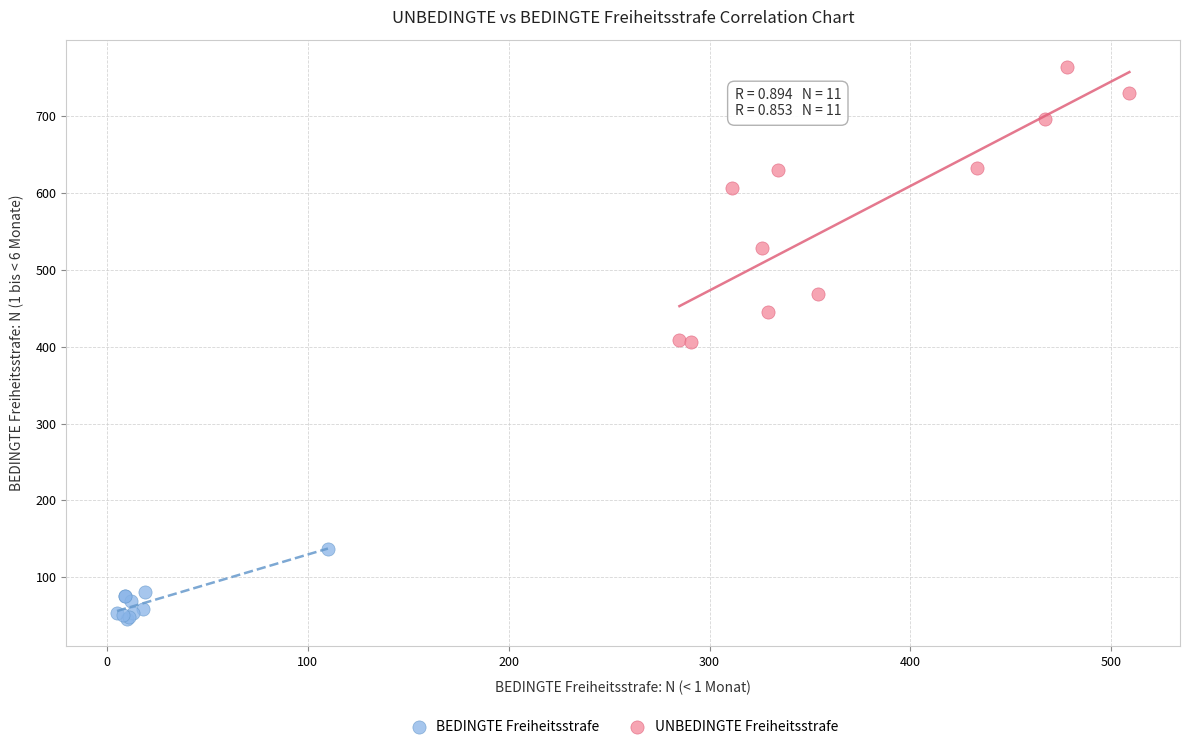

Which series contains the lowest Y value?

BEDINGTE Freiheitsstrafe